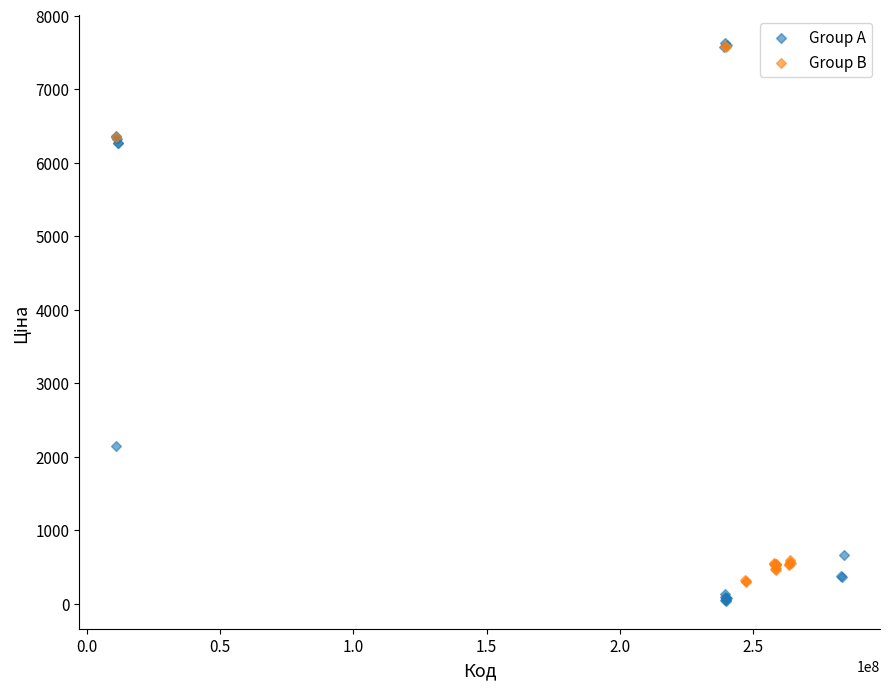

What are all the series names shown in the legend?

Group A, Group B